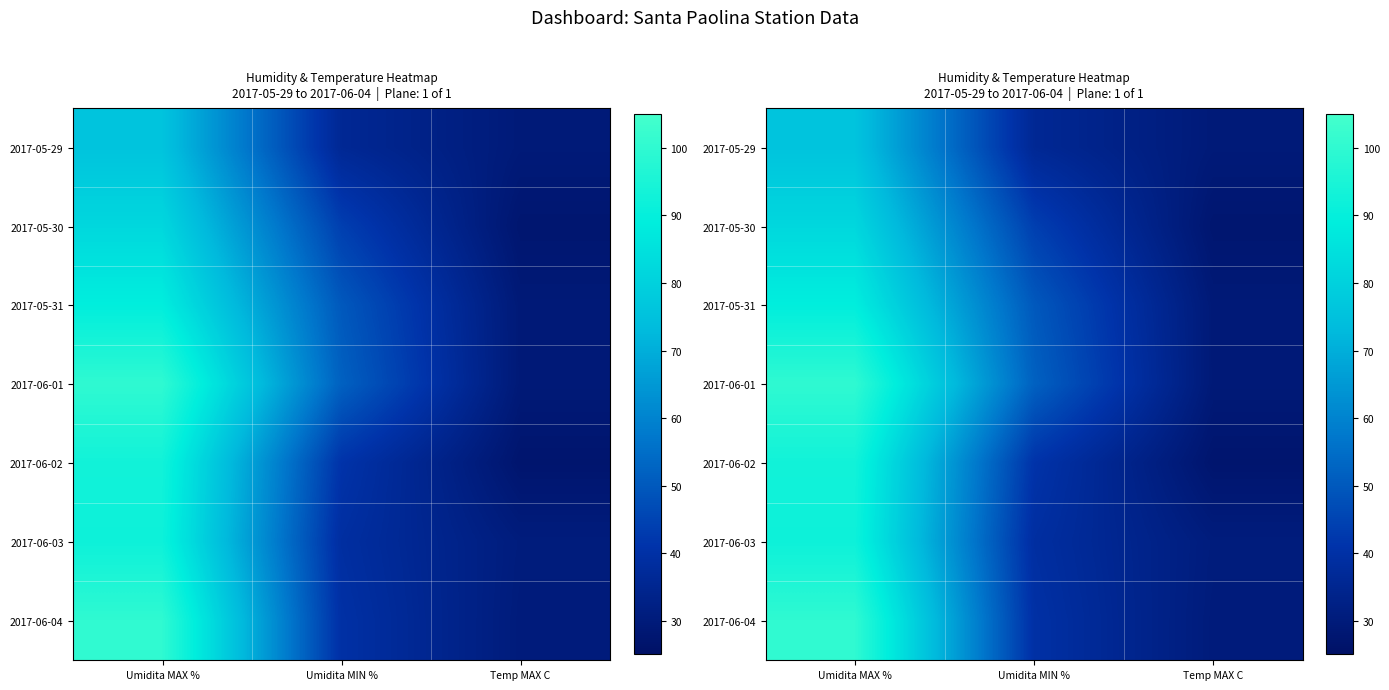

Which series has the widest spread of values?

2017-06-01